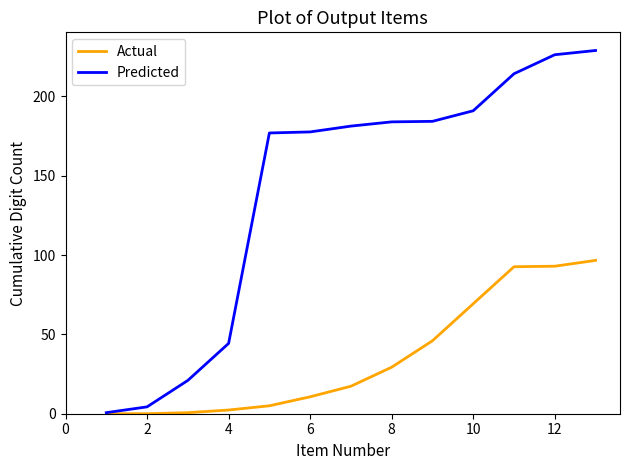

List the series in order of their overall mean, highest first.

Predicted, Actual